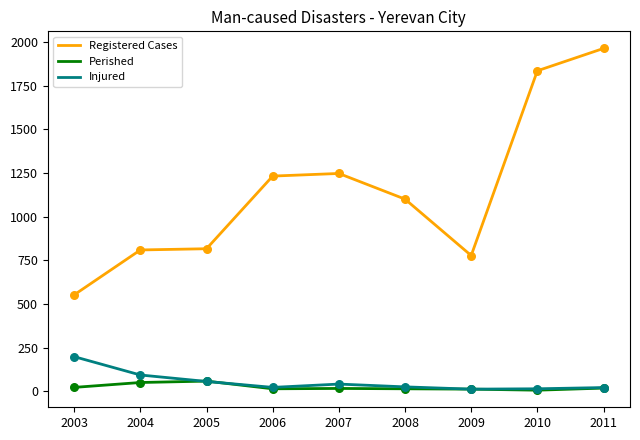

What is the total value across all series at 2004?

955